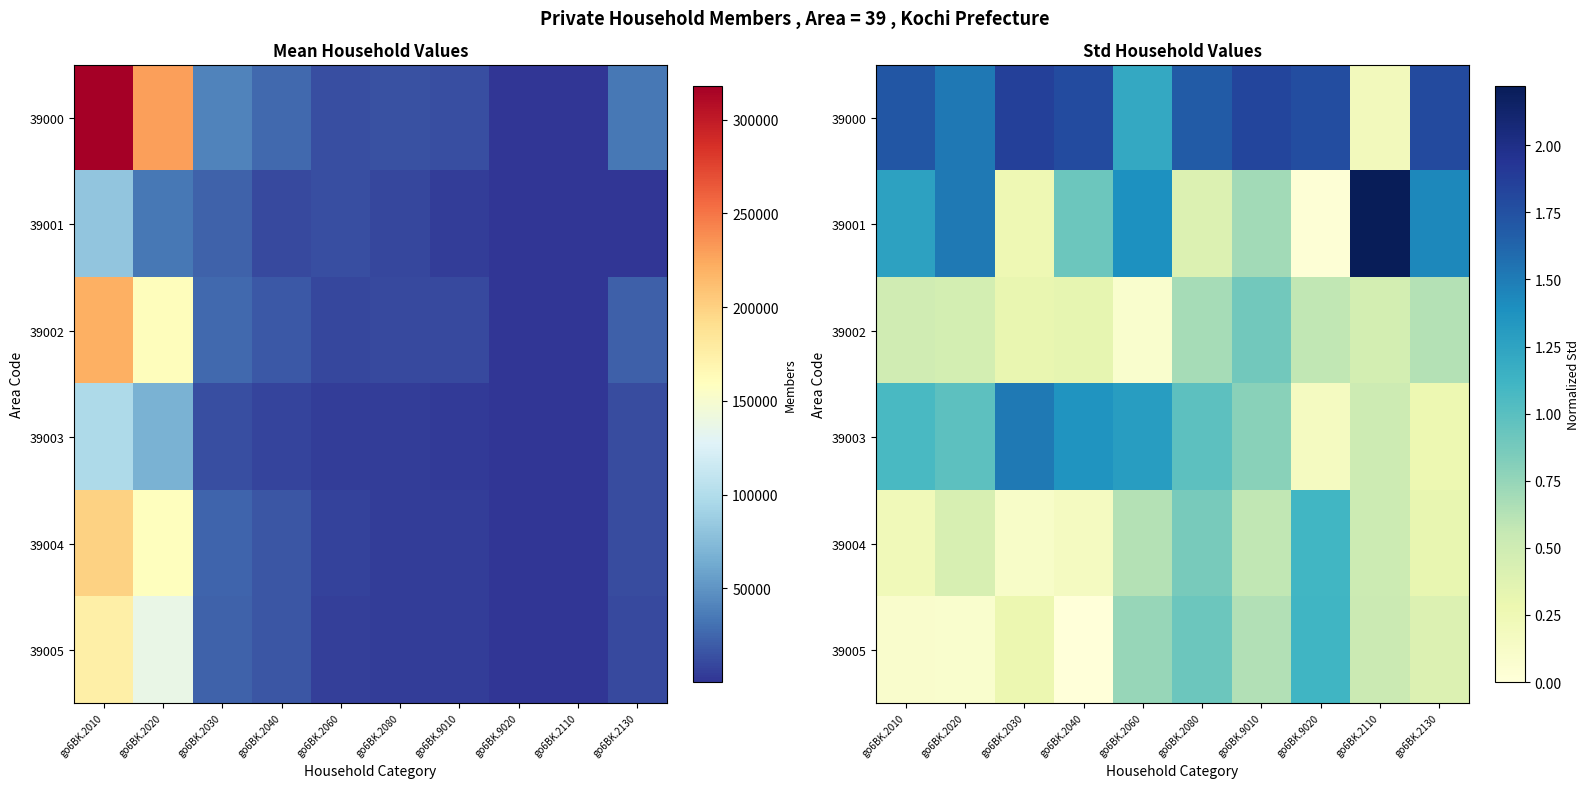

Which has a higher value, go6BK.2110 or go6BK.2030?

go6BK.2030